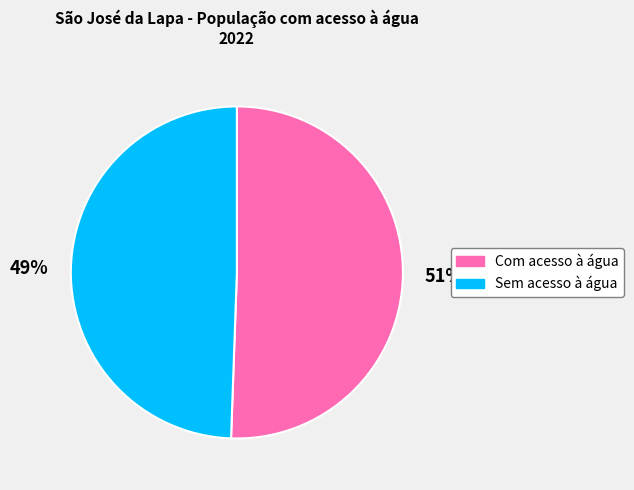

Which slice represents more than half of the pie?

Com acesso à água